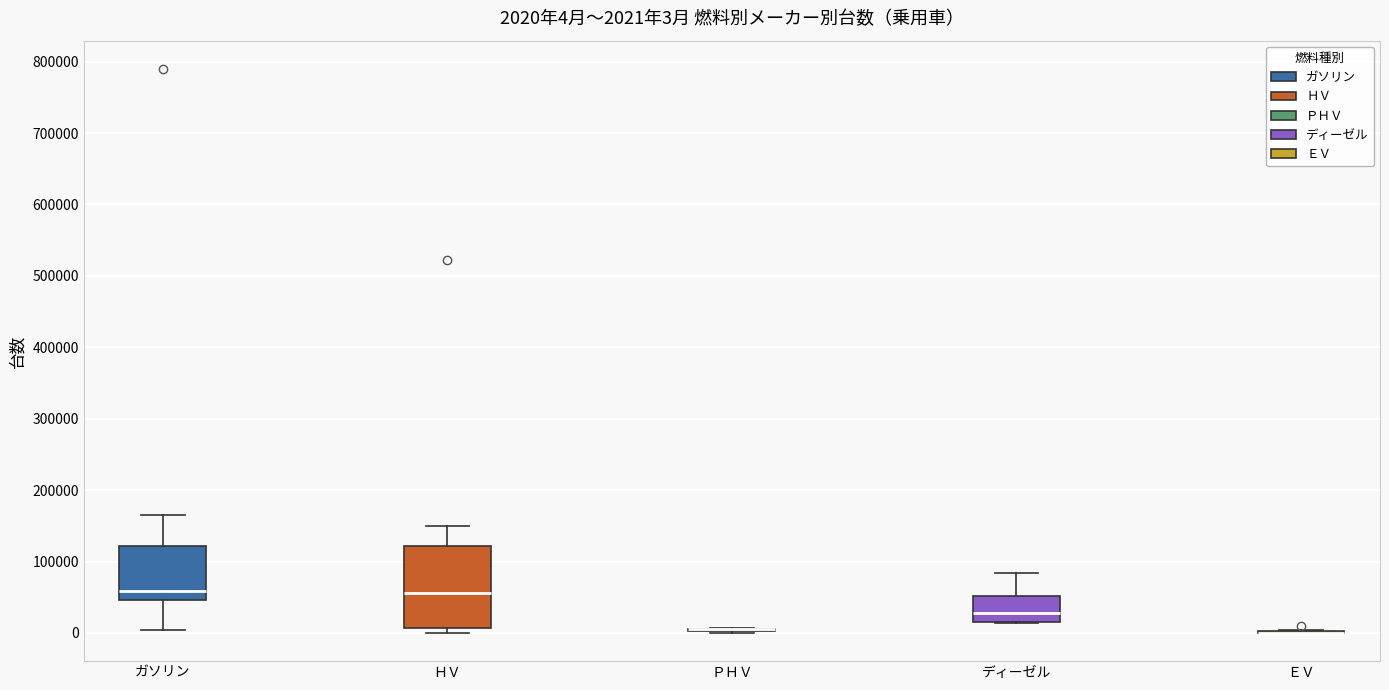

Which box is the tallest, from its lower edge to its upper edge?

ＨＶ